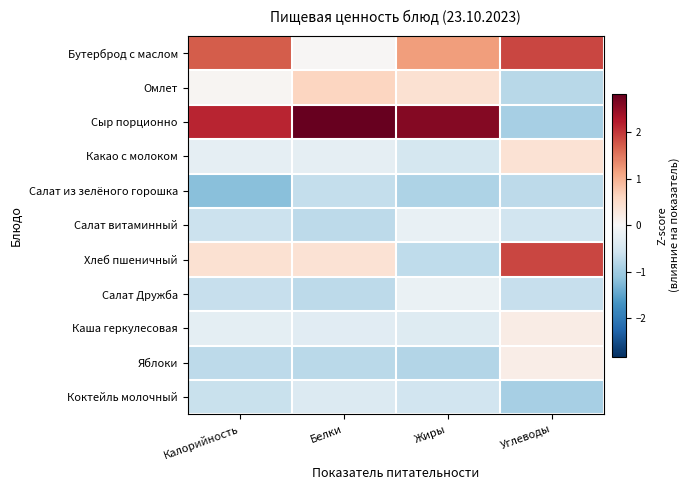

What is the difference between the highest and lowest values at Углеводы?

2.8